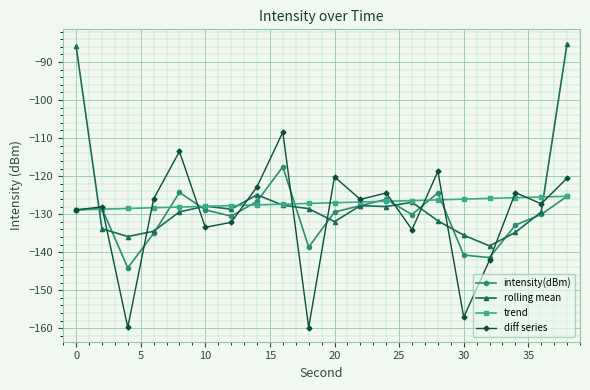

What is the highest value of the diff series series?

-108.4